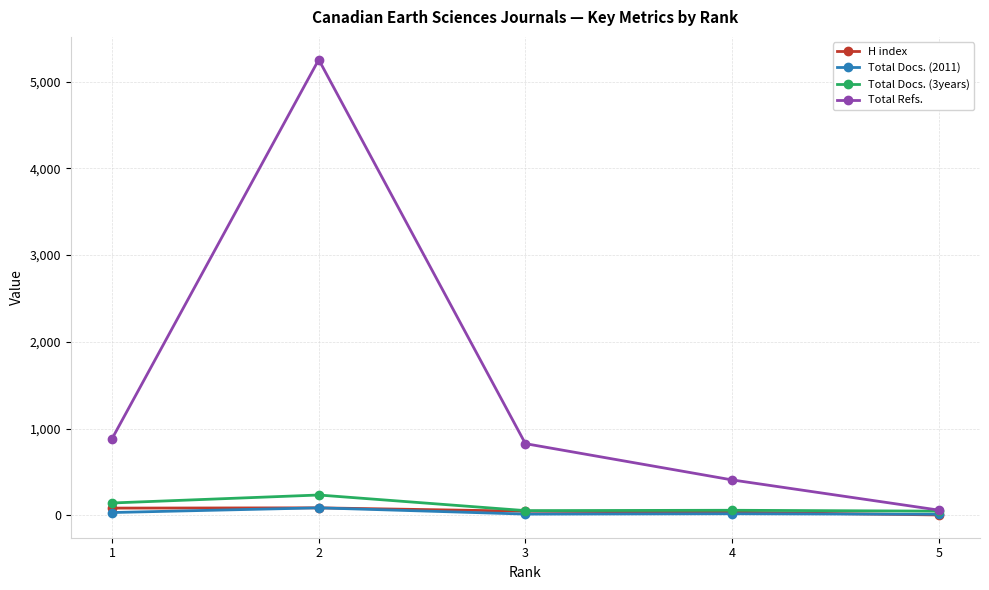

True or false: Total Refs. has a value of 60 at 5.

True